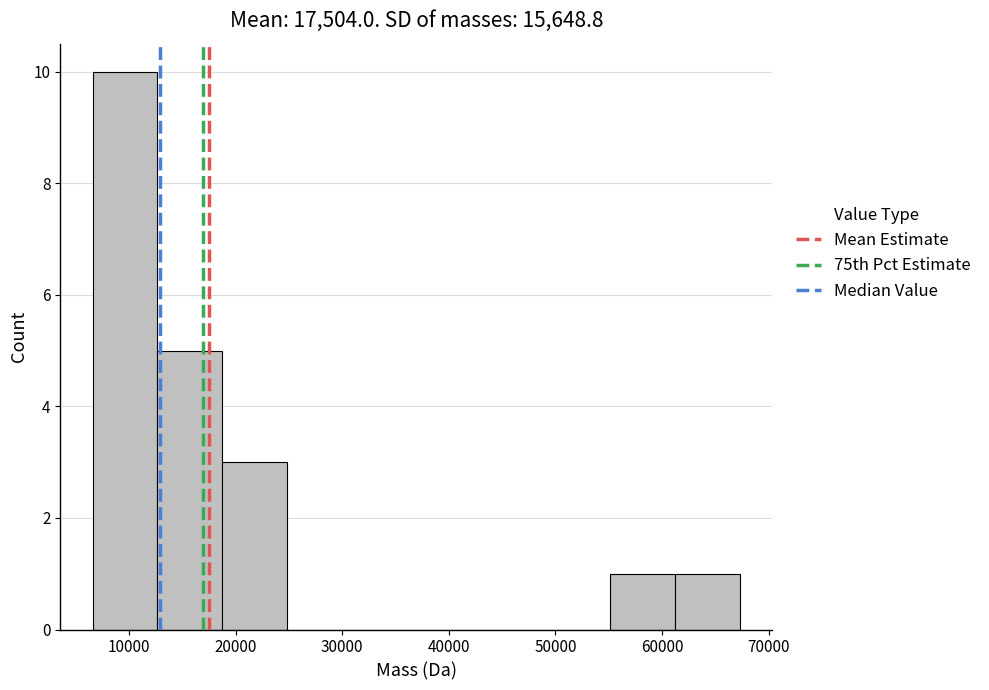

Over which range of the x-axis is the bar tallest?

7000 to 13000